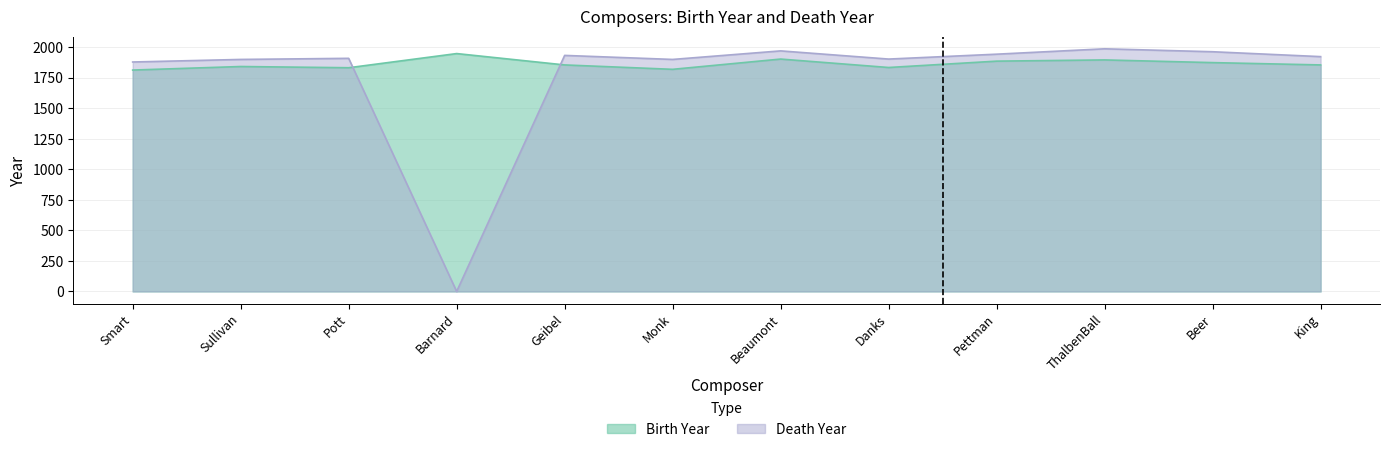

What is the label of the 11th point from the right?

Sullivan